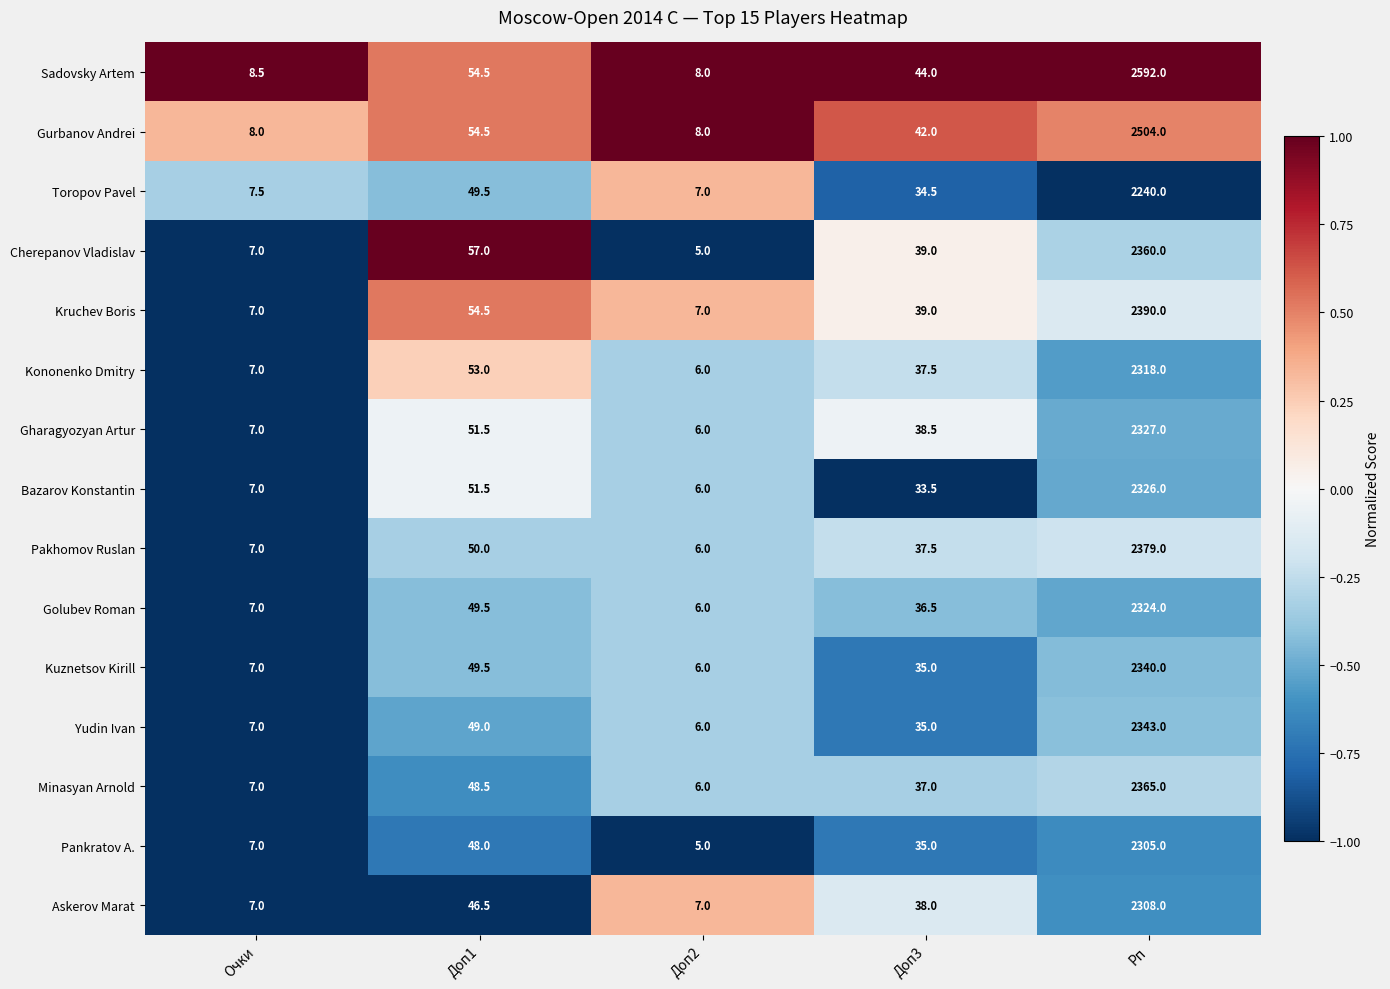

Which series has the largest range (max minus min)?

Sadovsky Artem